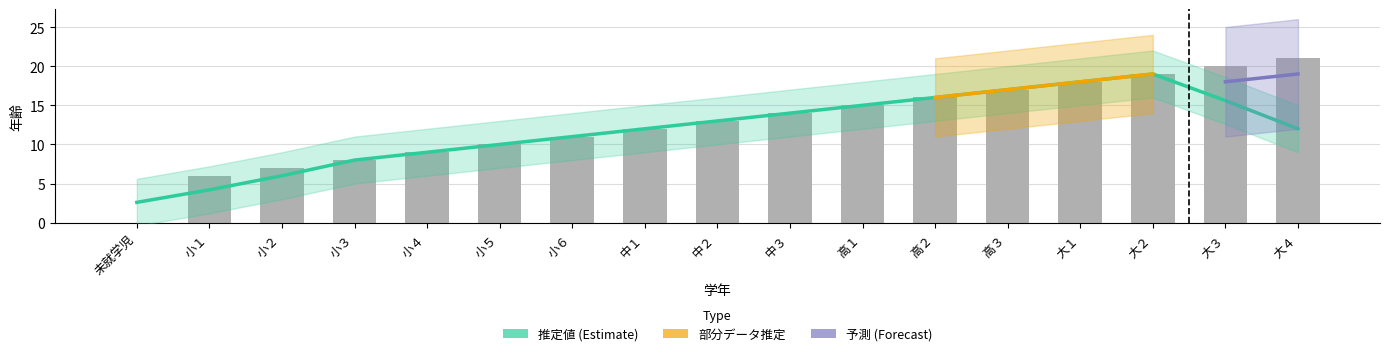

What is the change in value from 小１ to 小２?

+1